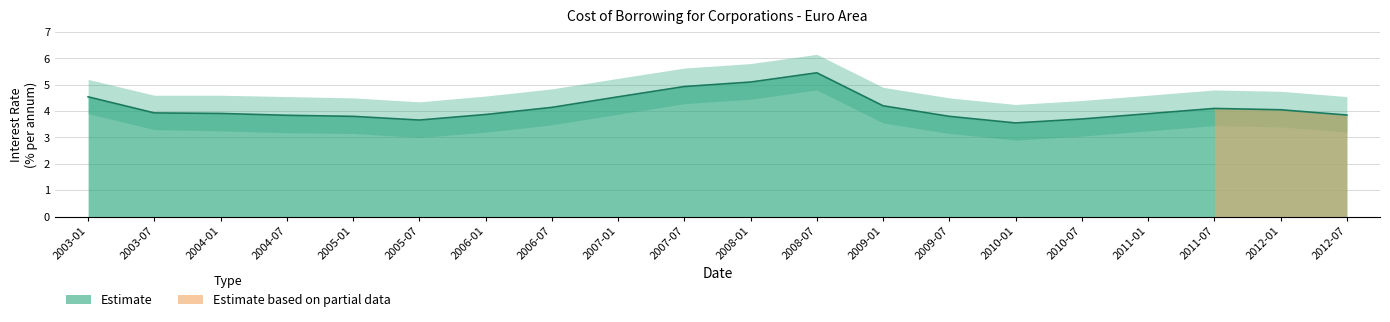

Reading left to right, extract all data points from this chart.

2003-01=4.5	2003-07=3.9	2004-01=3.9	2004-07=3.8	2005-01=3.8	2005-07=3.7	2006-01=3.9	2006-07=4.1	2007-01=4.5	2007-07=4.9	2008-01=5.1	2008-07=5.5	2009-01=4.2	2009-07=3.8	2010-01=3.5	2010-07=3.7	2011-01=3.9	2011-07=4.1	2012-01=4.0	2012-07=3.9